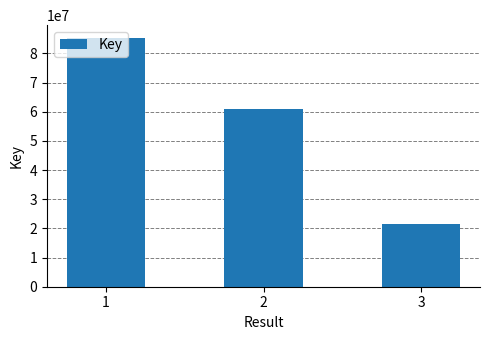

Count the values in the range 21478974 to 85407906.

3